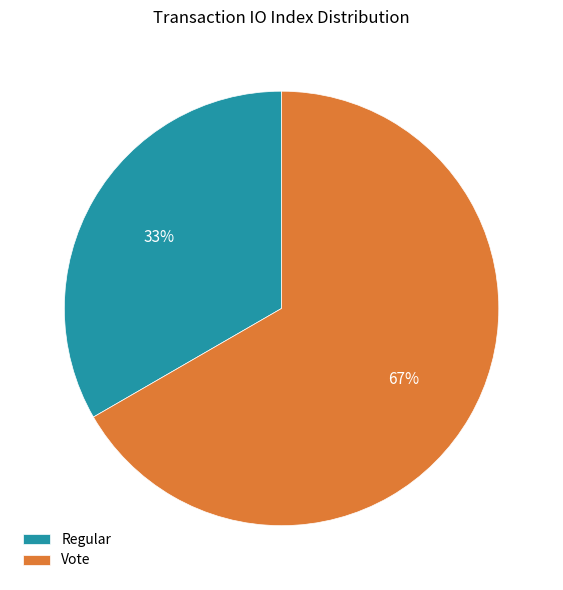

Count the number of slices in the pie.

2